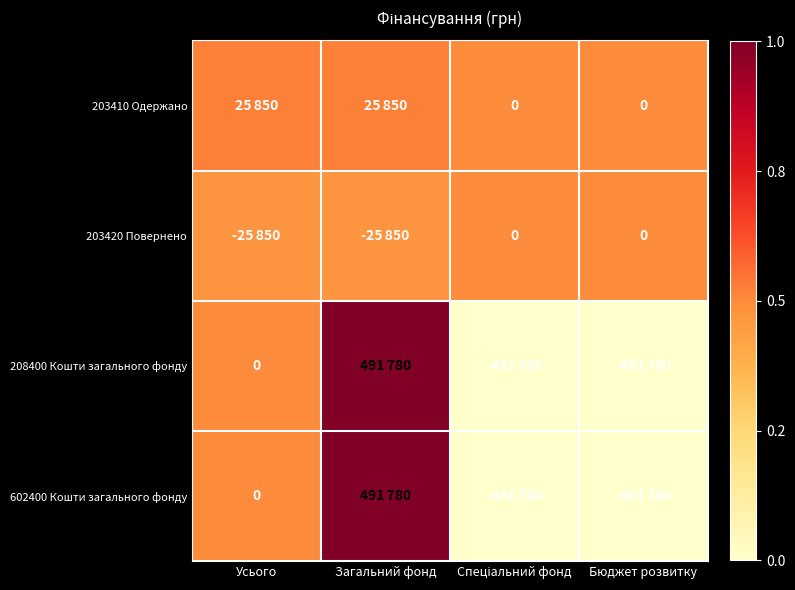

At which category is the sum across all series the highest?

Загальний фонд